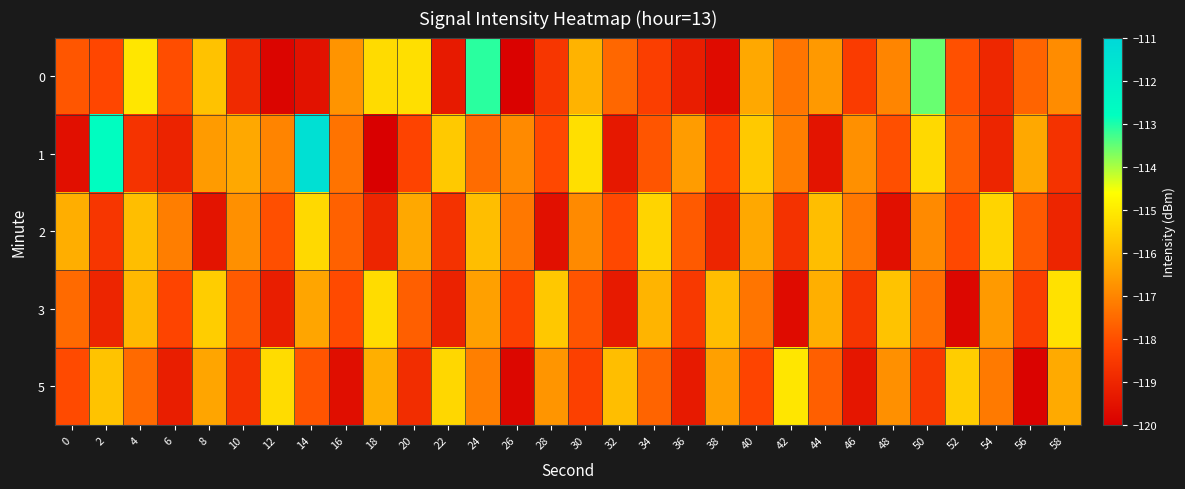

At which category is the sum across all series the highest?

24